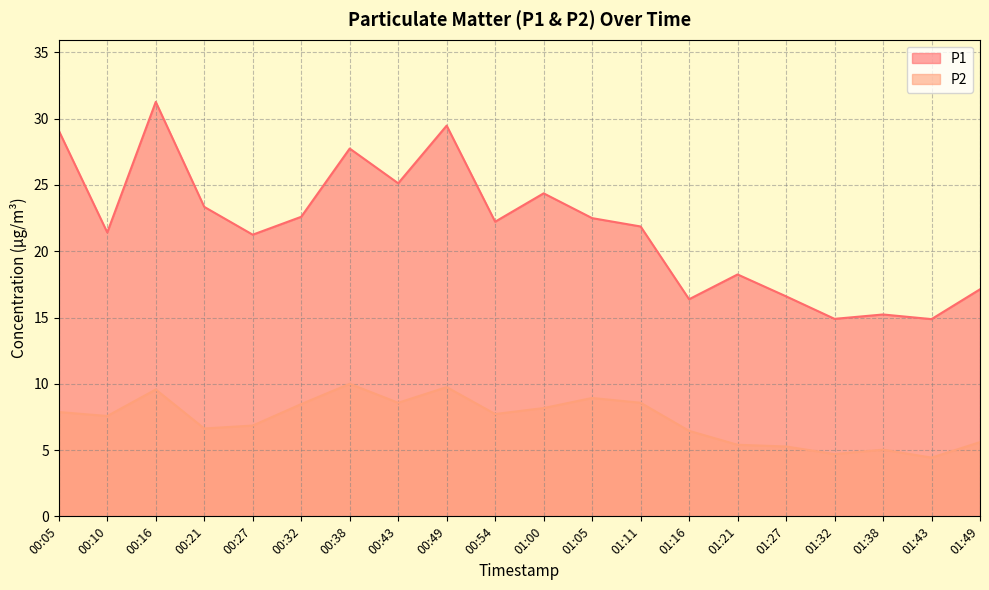

Between 00:05 and 01:00, which series saw the biggest shift?

P1